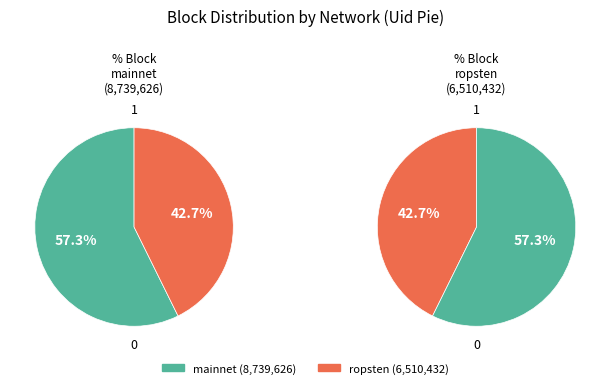

How many segments does this pie chart have?

2